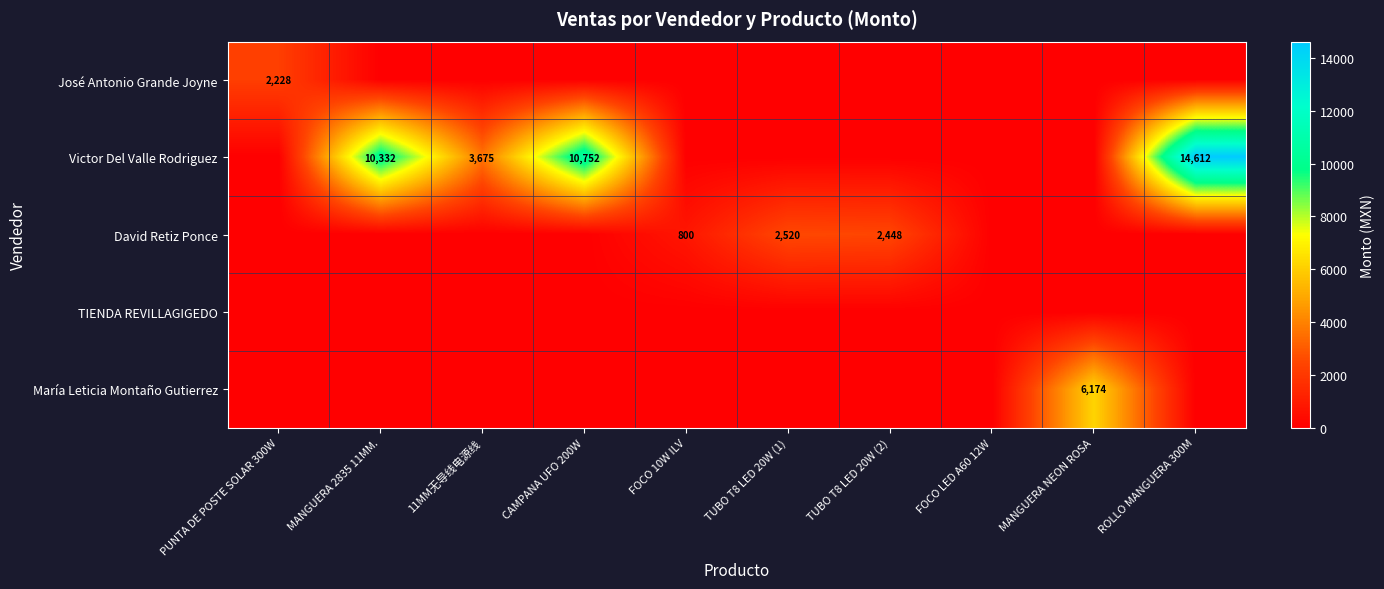

Is it true that Victor Del Valle Rodriguez equals 15901 at MANGUERA 2835 11MM.?

False